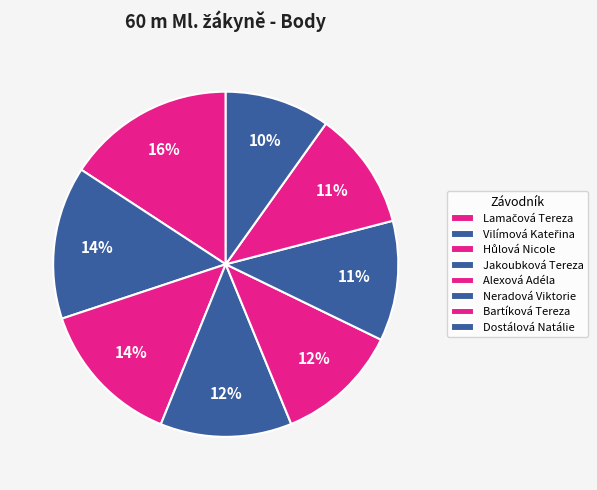

To the nearest percent, what portion does Jakoubková Tereza represent?

12%